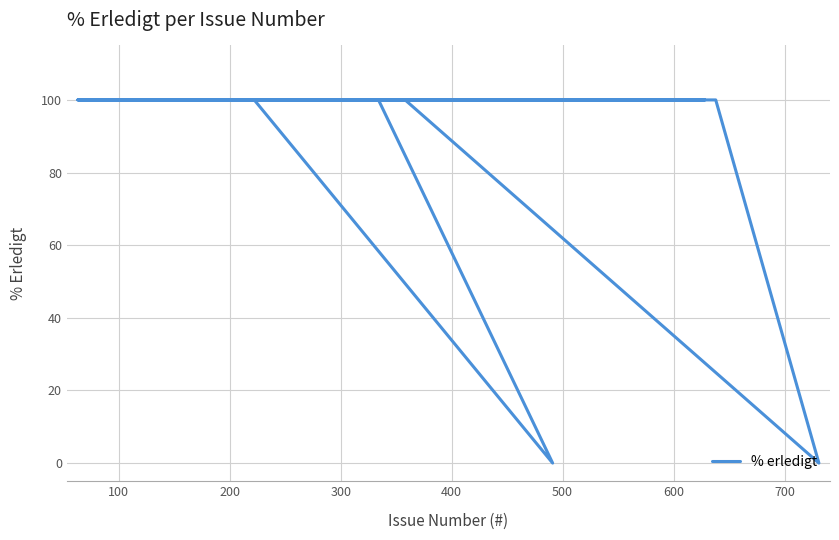

Where is the first local minimum?

500